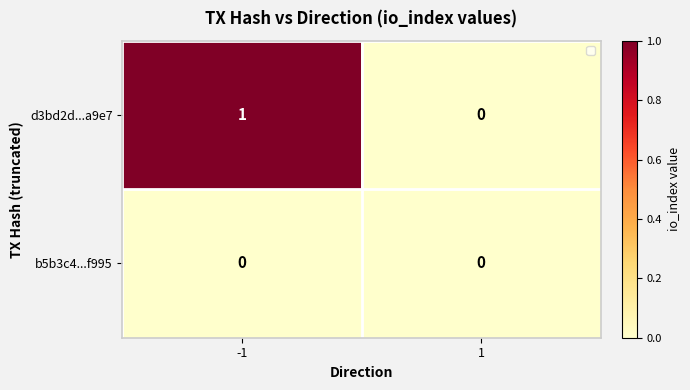

Between 1 and -1, which is larger?

-1